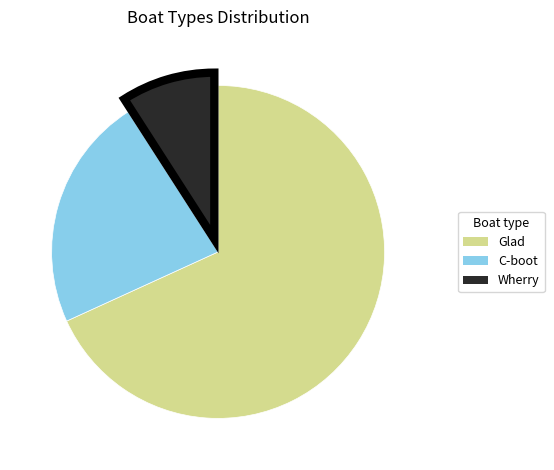

Is the sum of Wherry and Glad greater than half?

Yes